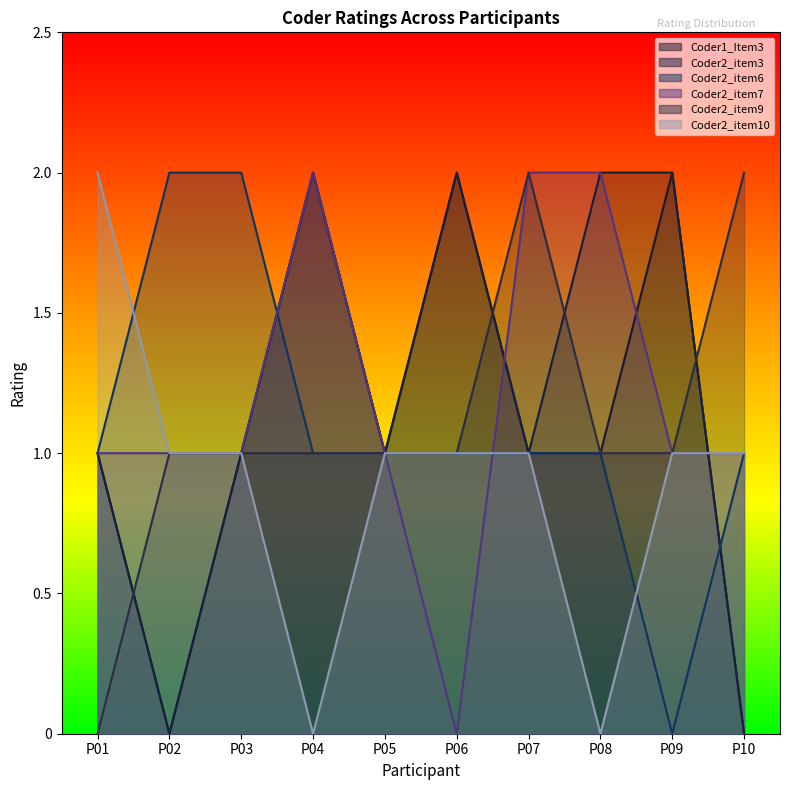

What is the approximate value of Coder1_Item3 at P07?

1